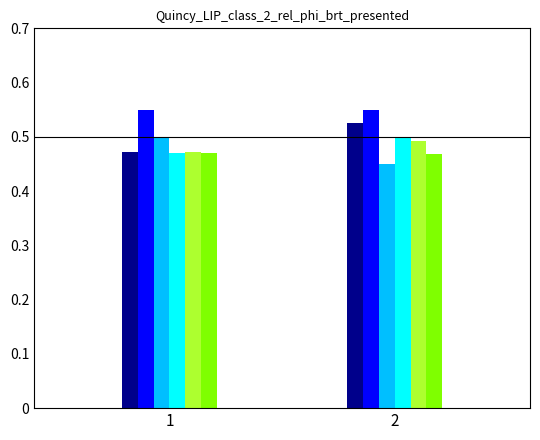

What is the total value across all series at 2?

3.0